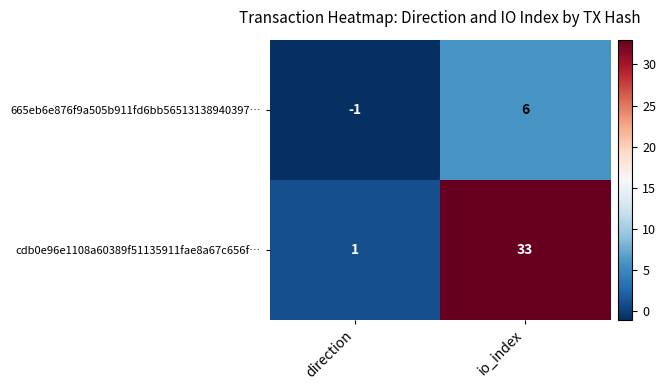

Rank the series by their average value, from lowest to highest.

665eb6e876f9a505b911fd6bb56513138940397…, cdb0e96e1108a60389f51135911fae8a67c656f…